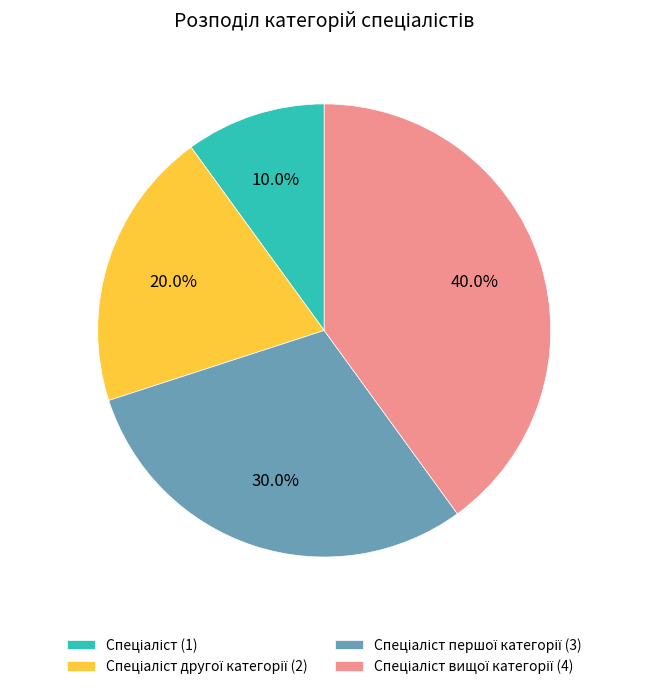

Is there any slice that represents more than half of the pie?

No